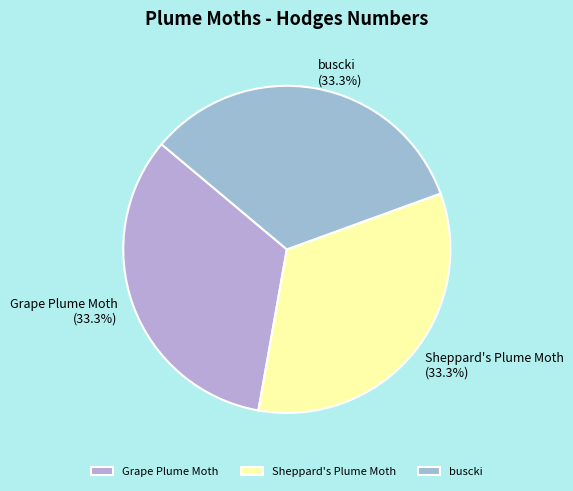

How many segments does this pie chart have?

3